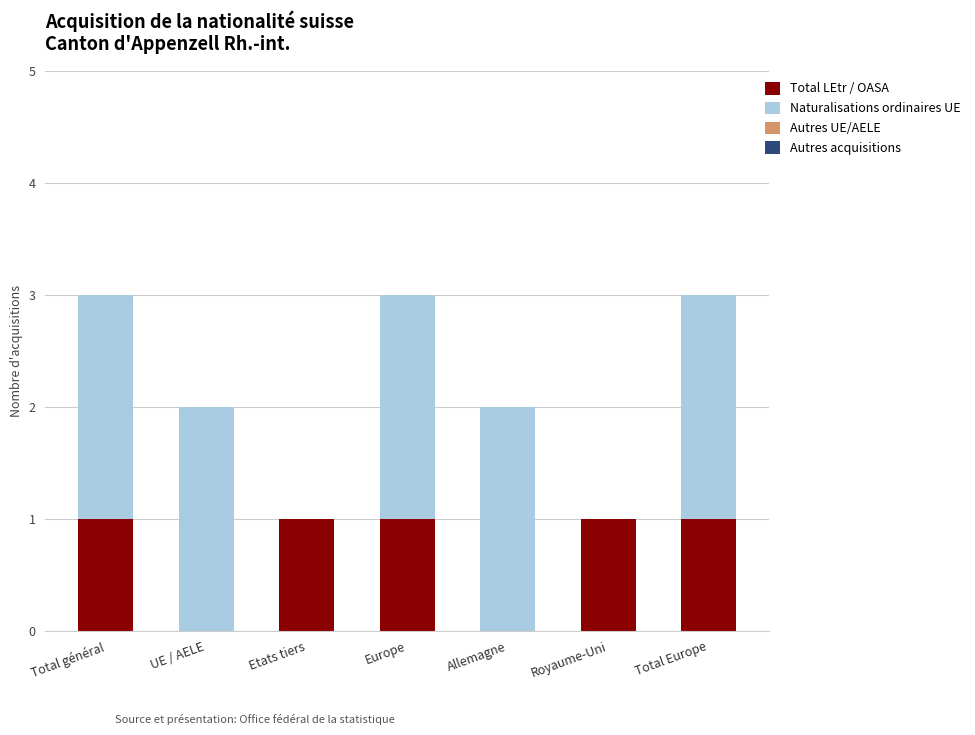

Is it true that Total LEtr / OASA equals 0 at Royaume-Uni?

False